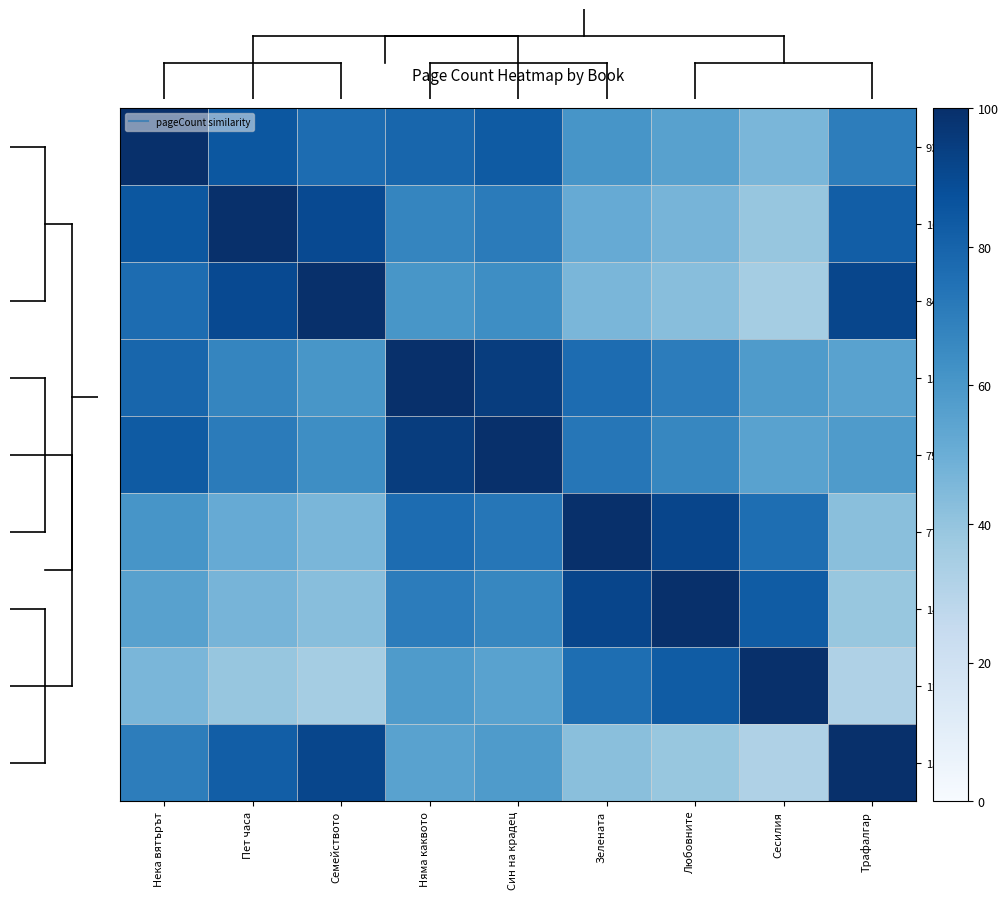

Between Пет часа and Семейството, which is larger?

Пет часа